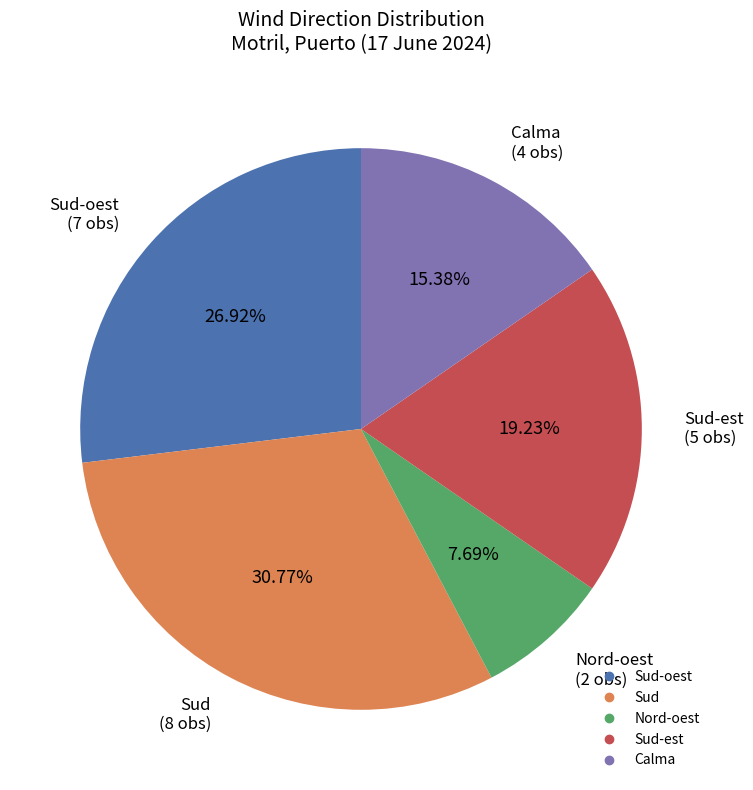

Is there any slice that represents more than half of the pie?

No